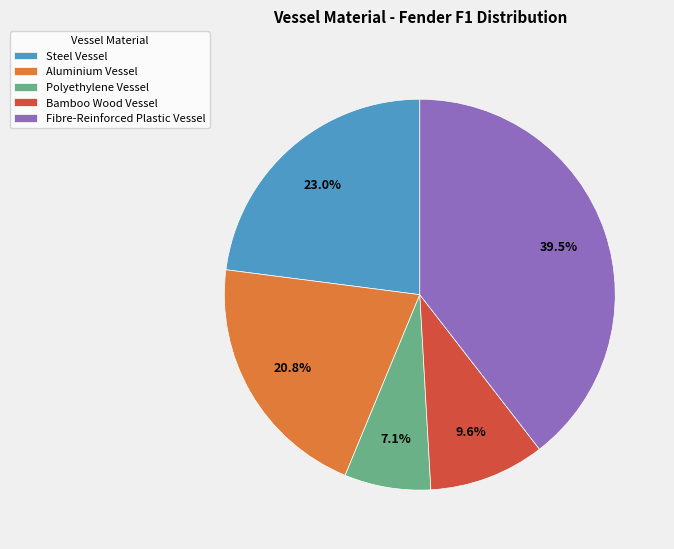

What portion of the pie excludes Steel Vessel?

77.0%